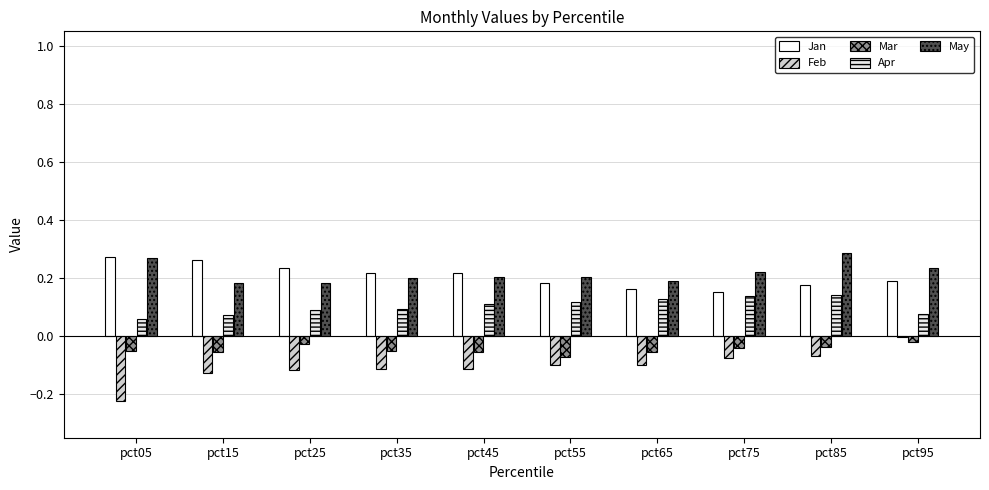

What is the sum of the Mar values at pct75 and pct95?

-0.1